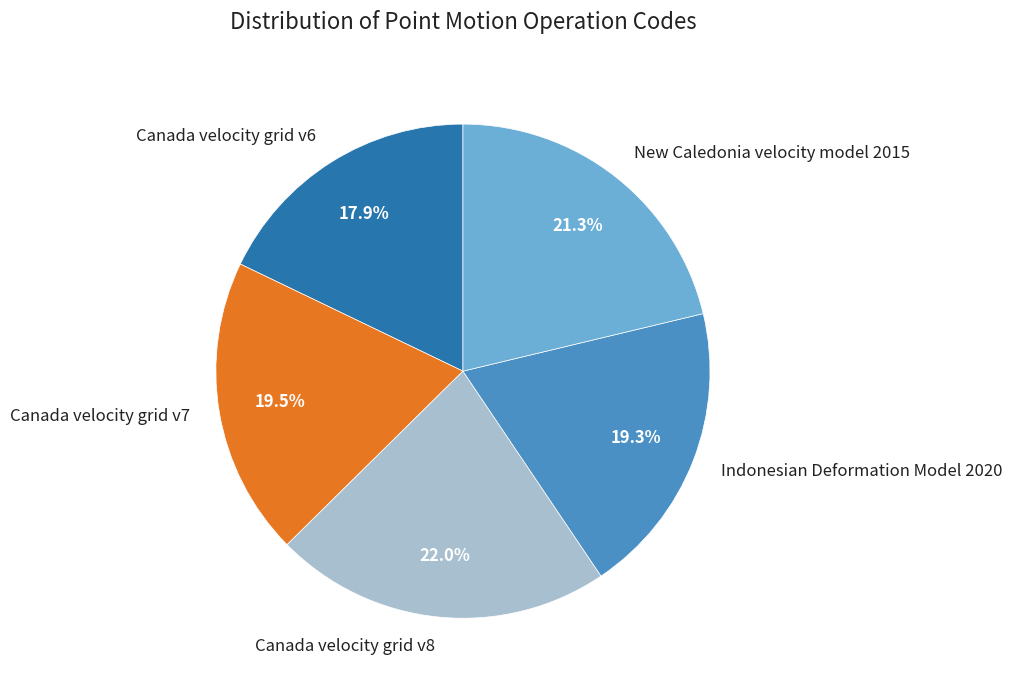

Is there a majority slice in this chart?

No